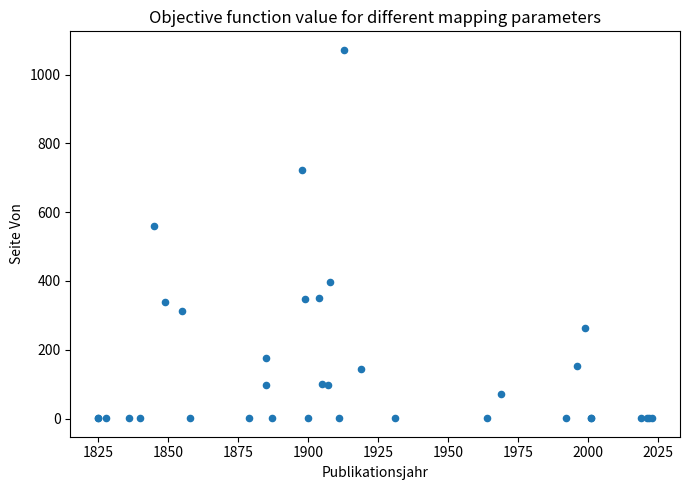

What Y value in the scatter plot is closest to 536?

561